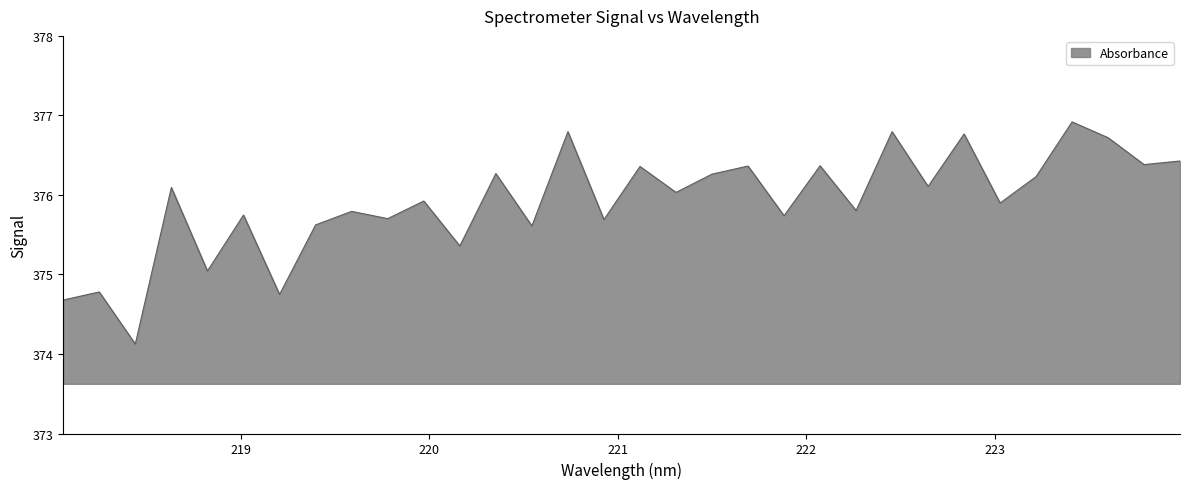

What is the minimum value shown in the chart?

374.1